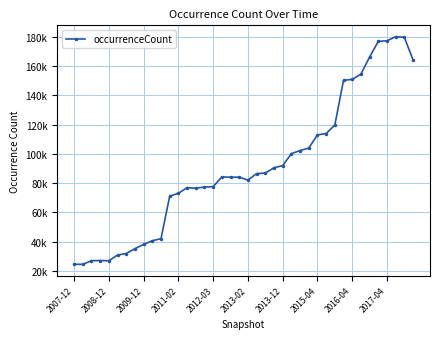

True or false: the data has more than 1 interior local peaks.

True